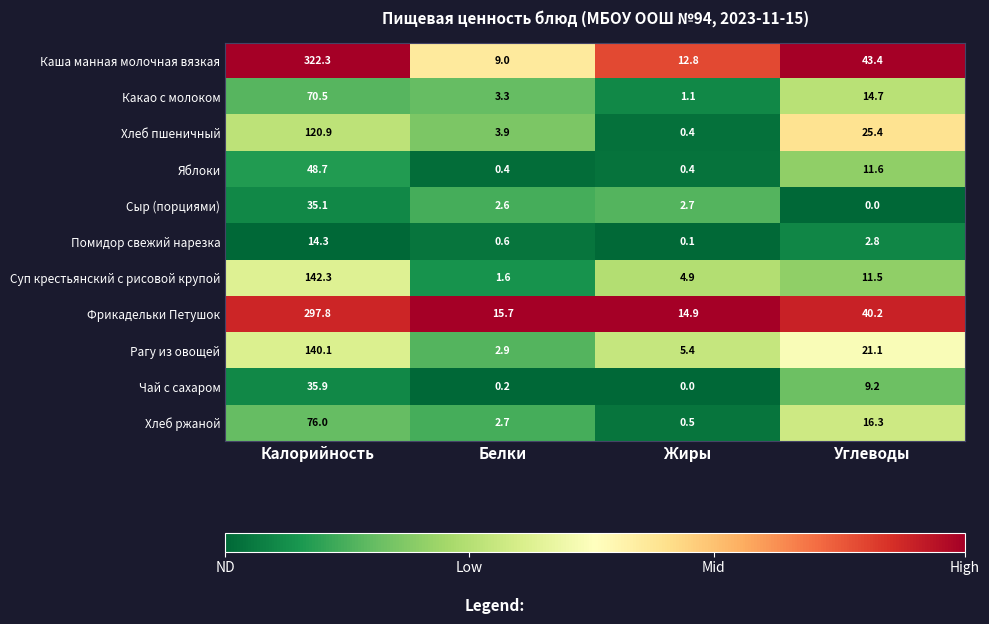

Which category has the highest value in the Хлеб пшеничный series?

Калорийность